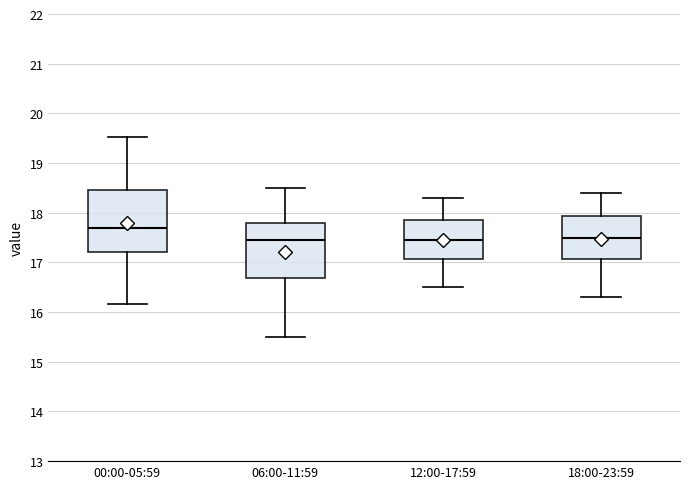

Which box has the highest median line?

00:00-05:59